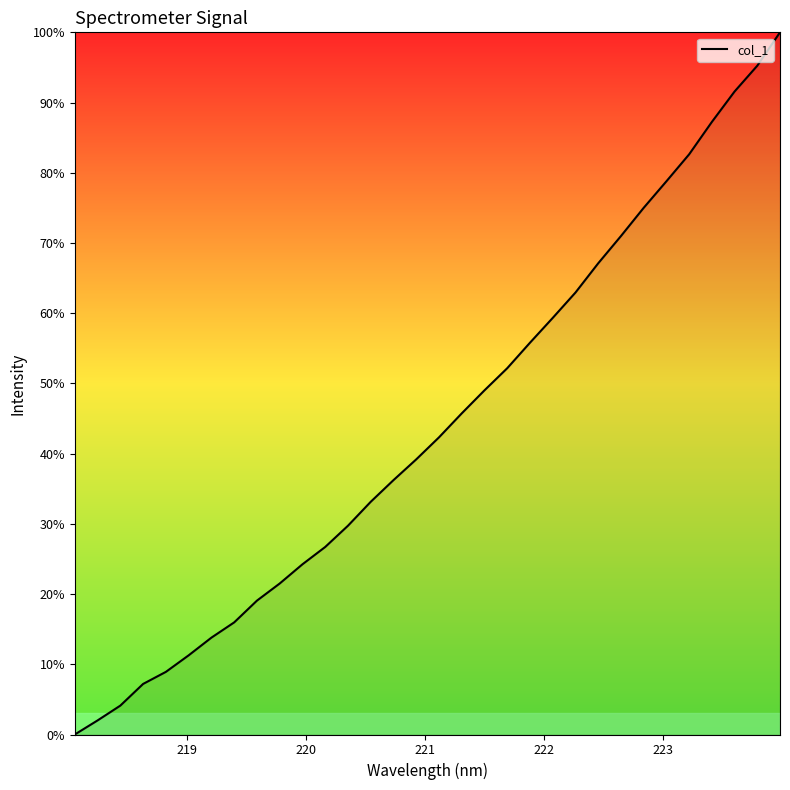

What is the maximum value shown in the chart?

100.0